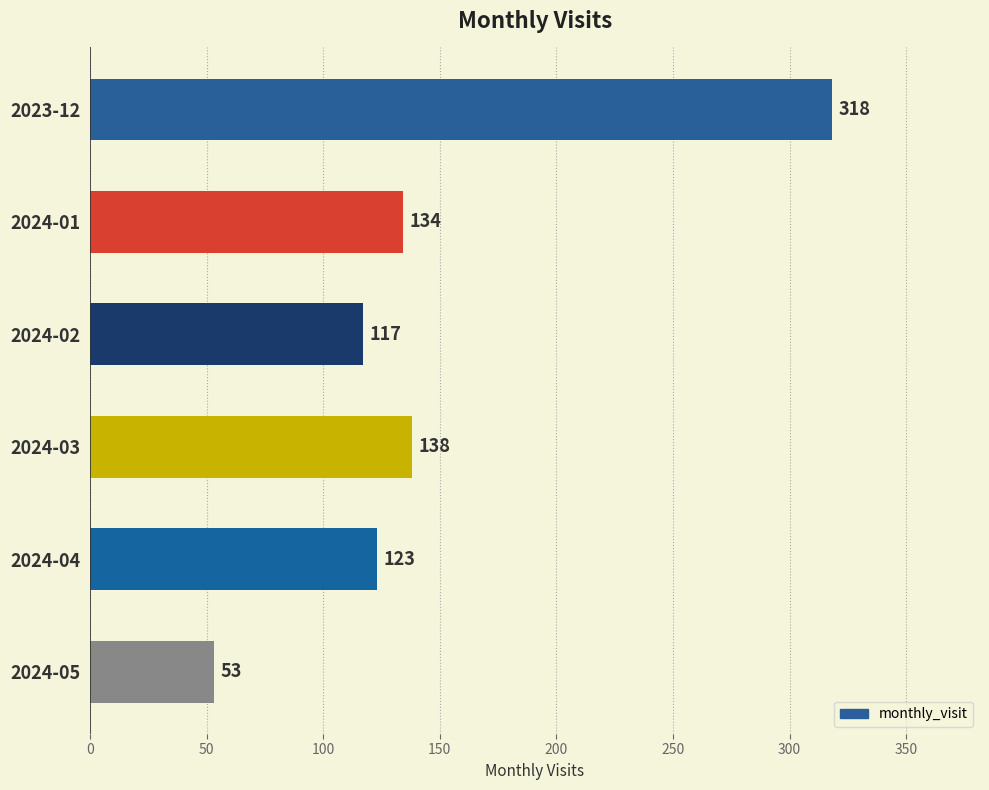

List the labels in order of value, largest first.

2023-12, 2024-03, 2024-01, 2024-04, 2024-02, 2024-05